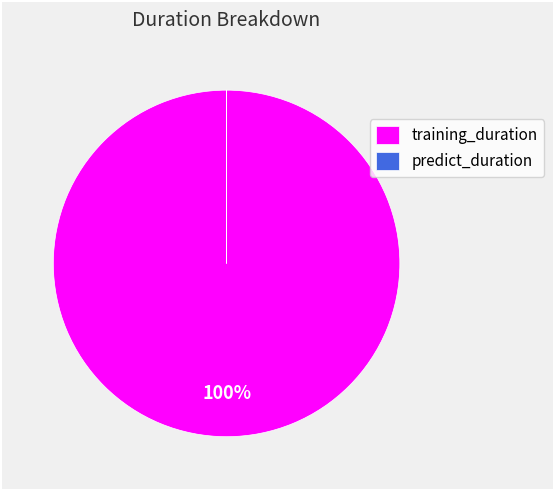

True or false: training_duration accounts for 100% of the total.

True